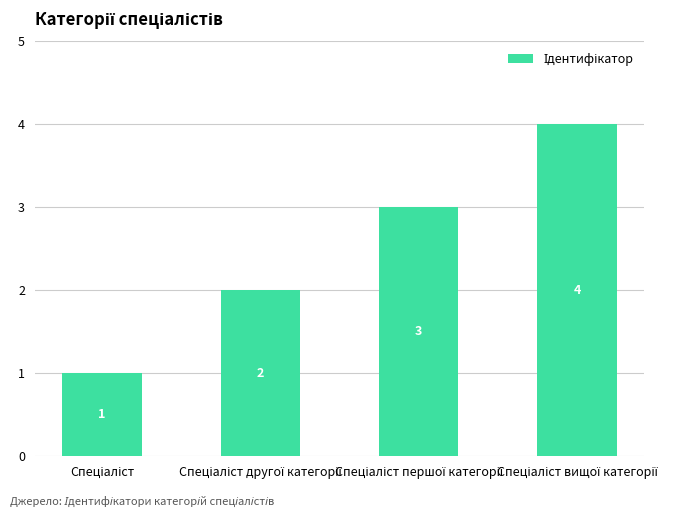

Reading right to left, list all the values displayed in this chart.

4	3	2	1